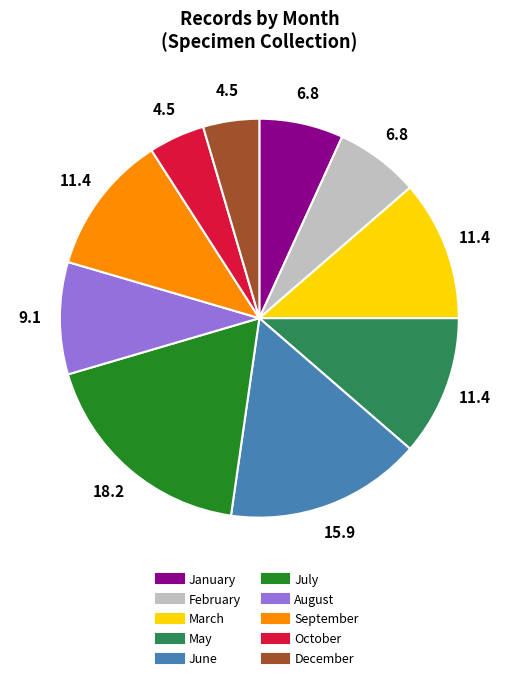

Does any single category account for the majority?

No